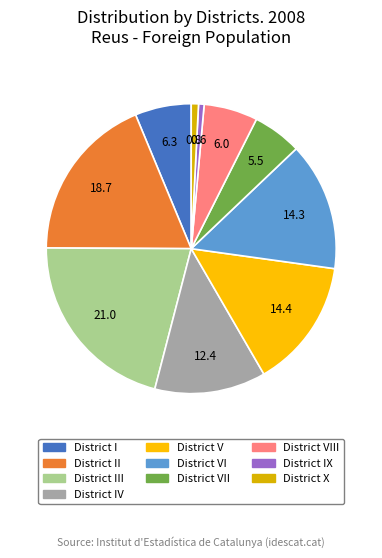

Which slice is the largest?

District III